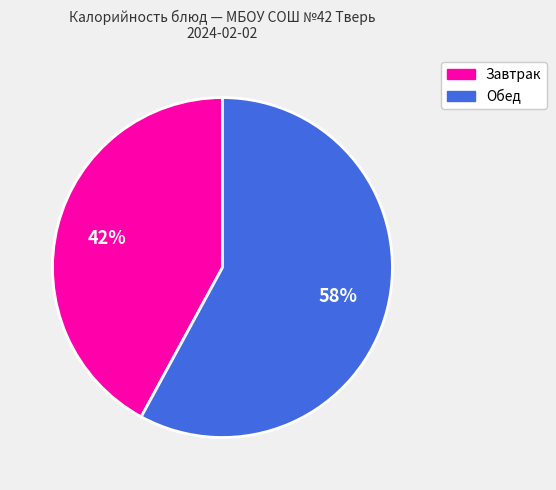

To the nearest percent, what is the average slice percentage?

50%